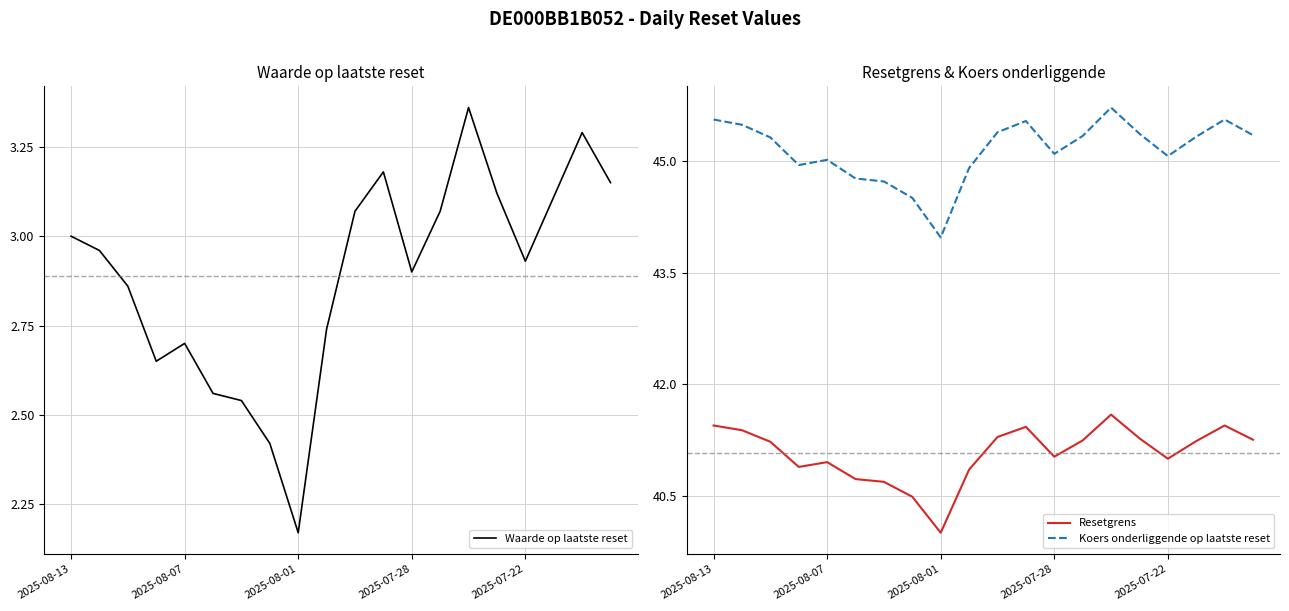

The value of Koers onderliggende op laatste reset at 2025-08-13 is 45.5. True or false?

True